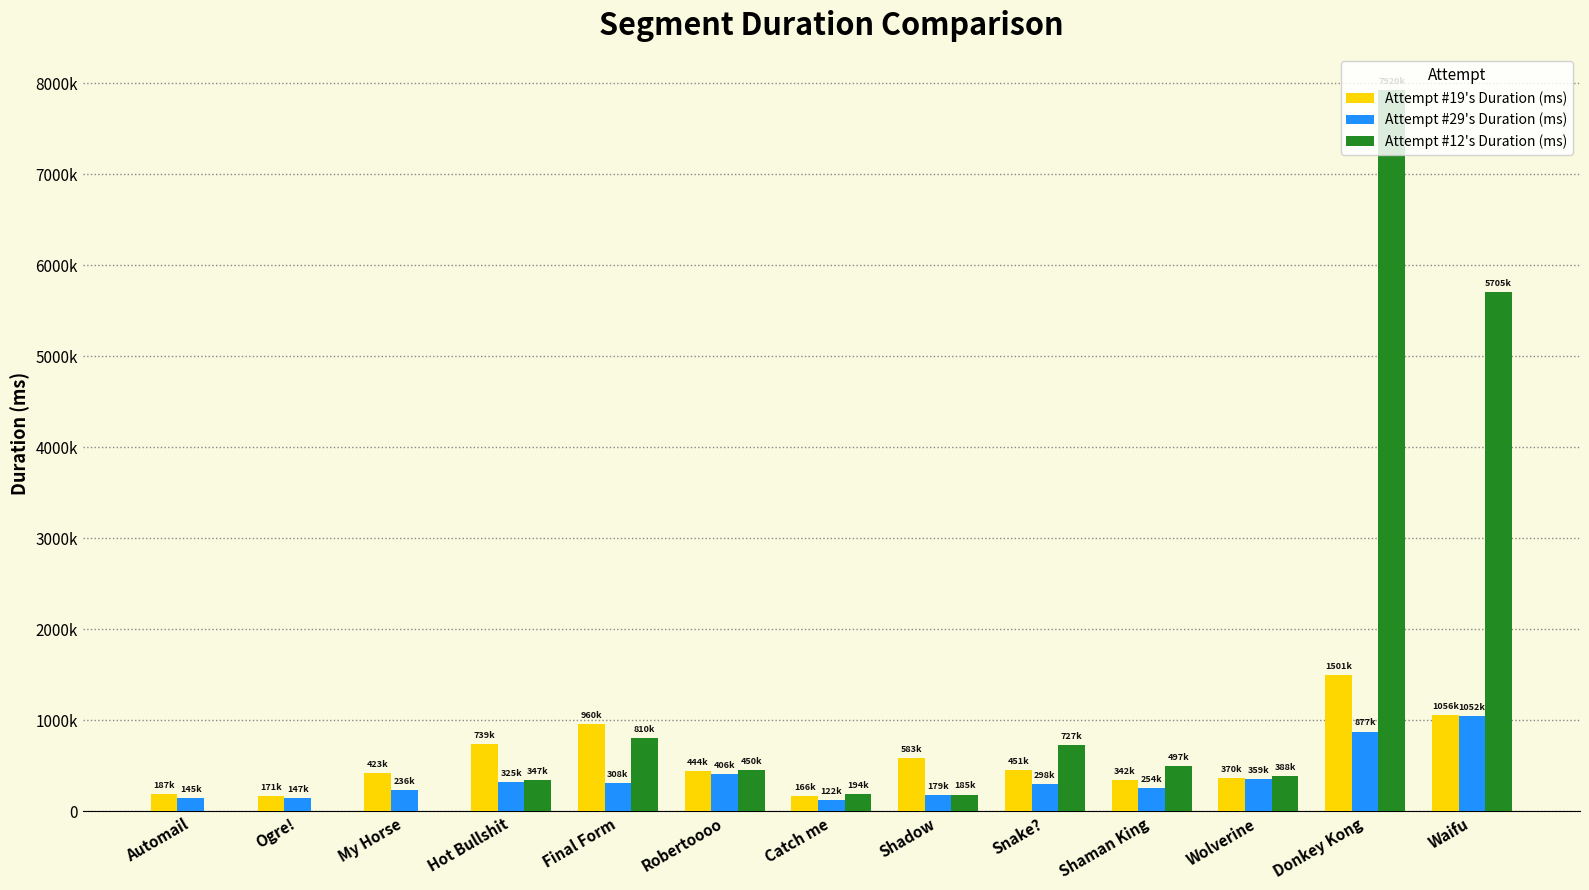

What is the difference between the highest and lowest values at Donkey Kong?

7043275